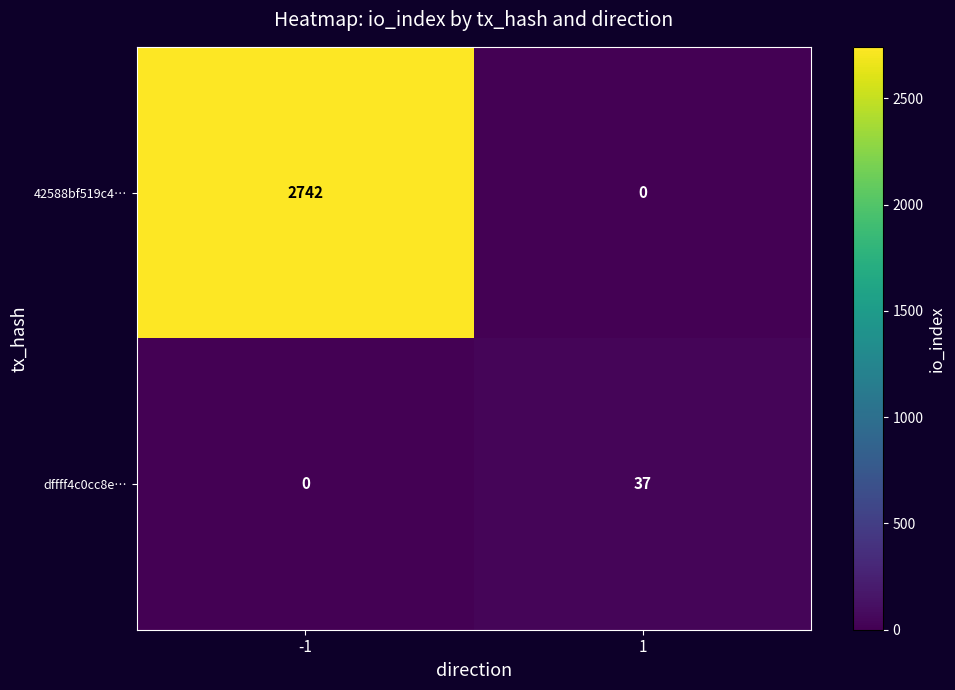

List the series in order of their peak value, highest first.

42588bf519c4…, dffff4c0cc8e…